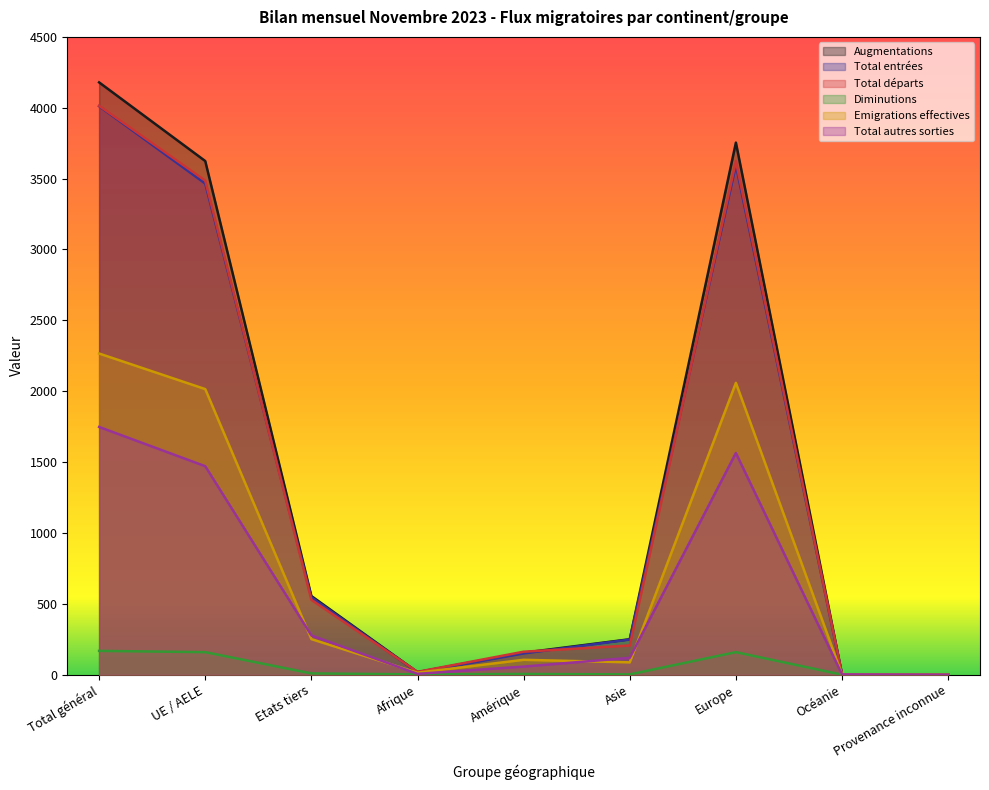

Where does the Emigrations effectives series first go above 105?

Total général